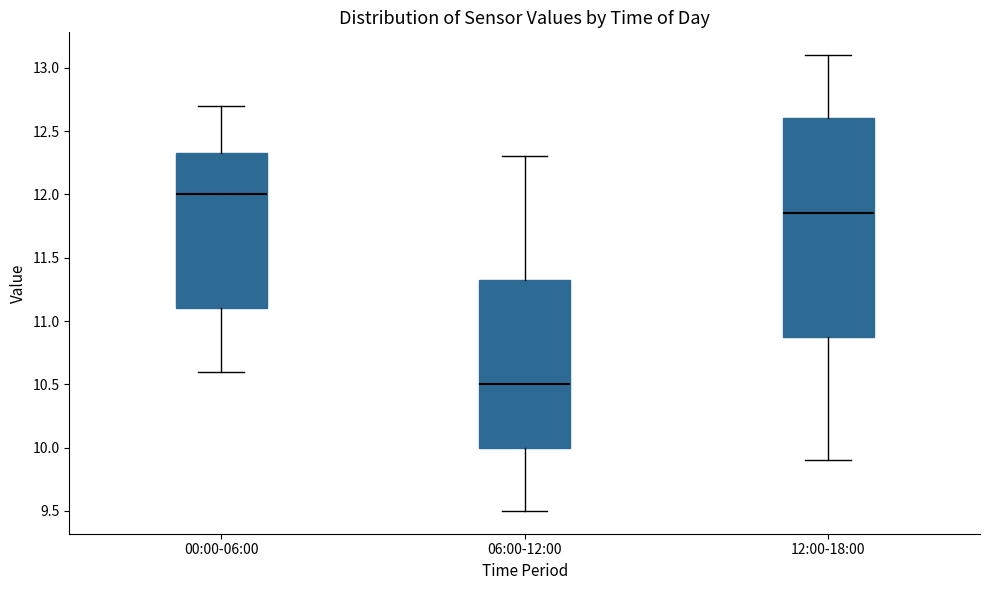

Which box has the lowest median line?

06:00-12:00